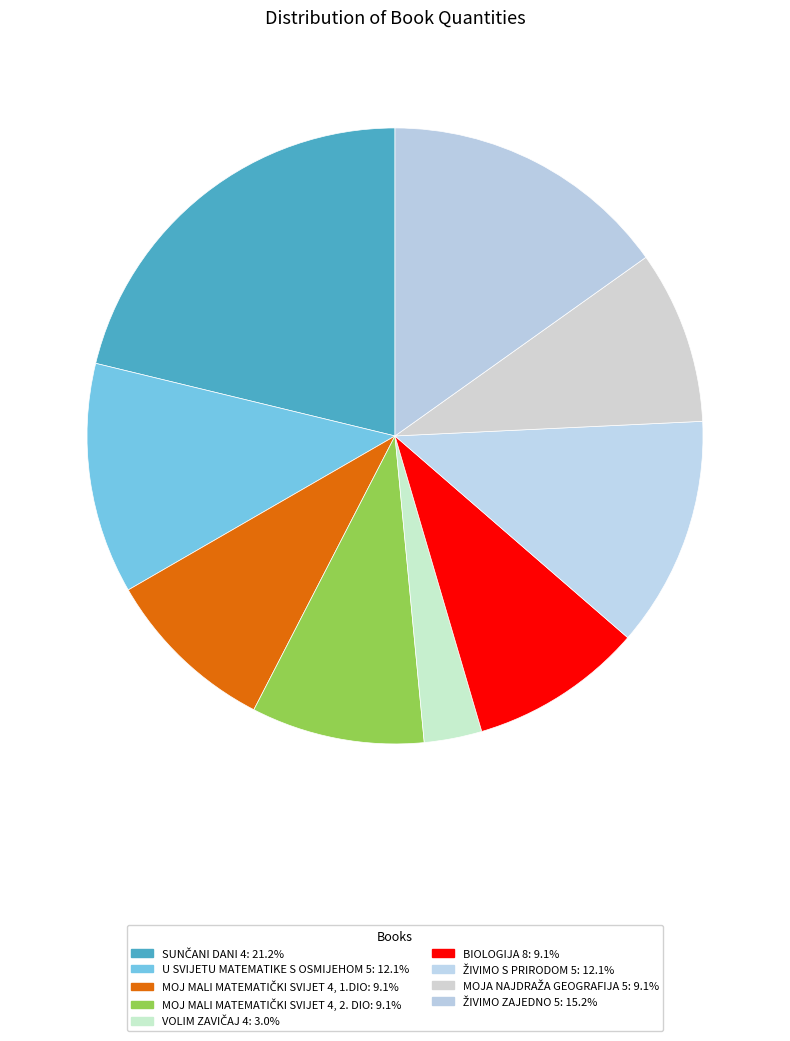

What percentage is the U SVIJETU MATEMATIKE S OSMIJEHOM 5 slice, to the nearest percent?

12%